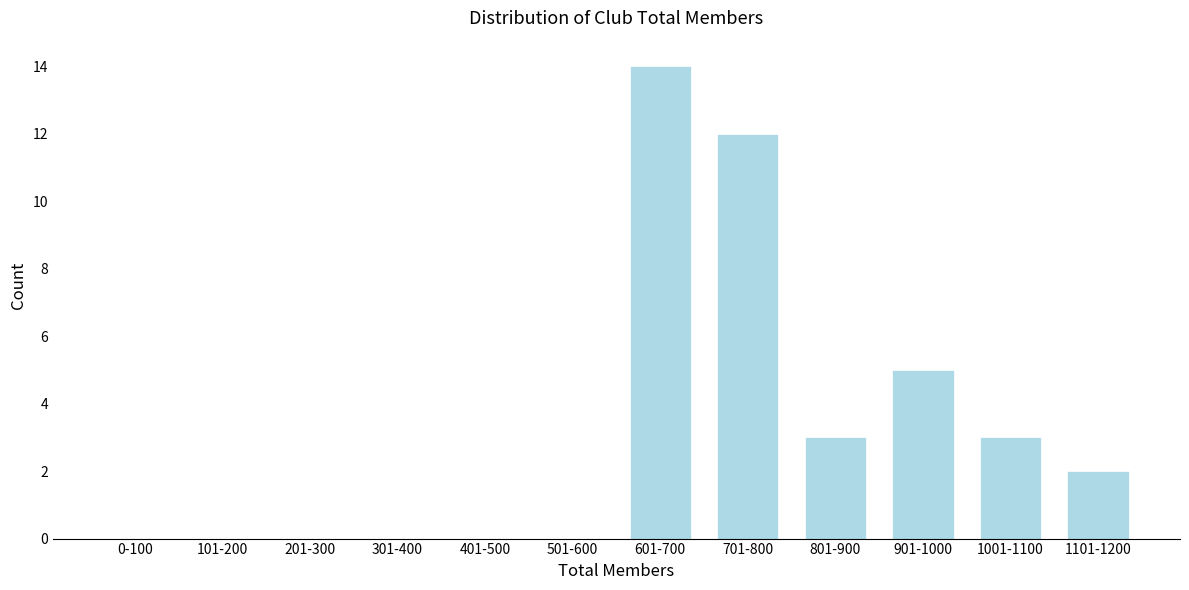

Reading right to left, list all the values displayed in this chart.

1101-1200=2	1001-1100=3	901-1000=5	801-900=3	701-800=12	601-700=14	501-600=0	401-500=0	301-400=0	201-300=0	101-200=0	0-100=0